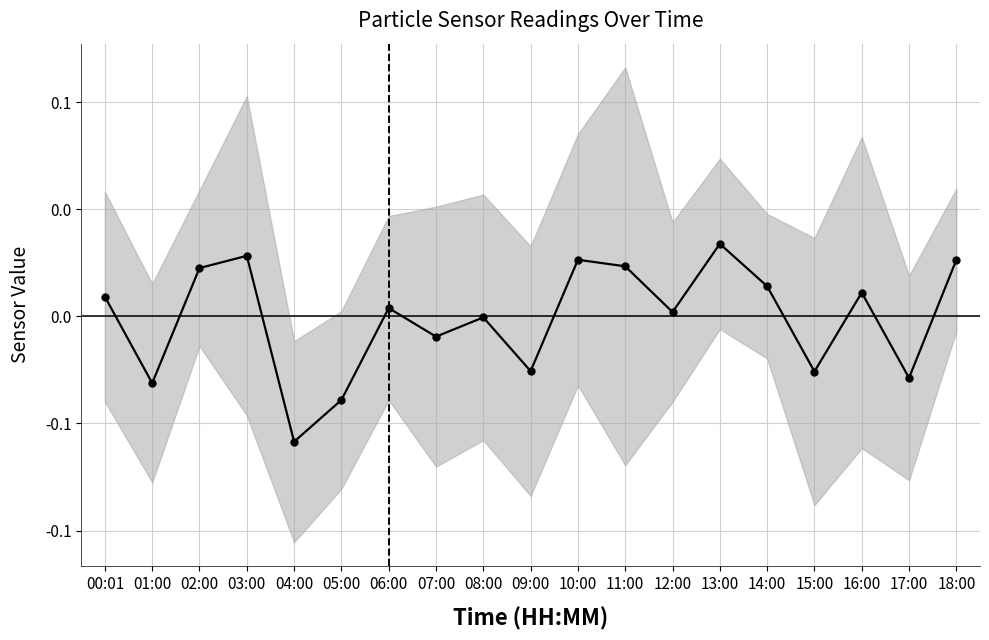

True or false: the data shows -0.0 at 01:00.

False